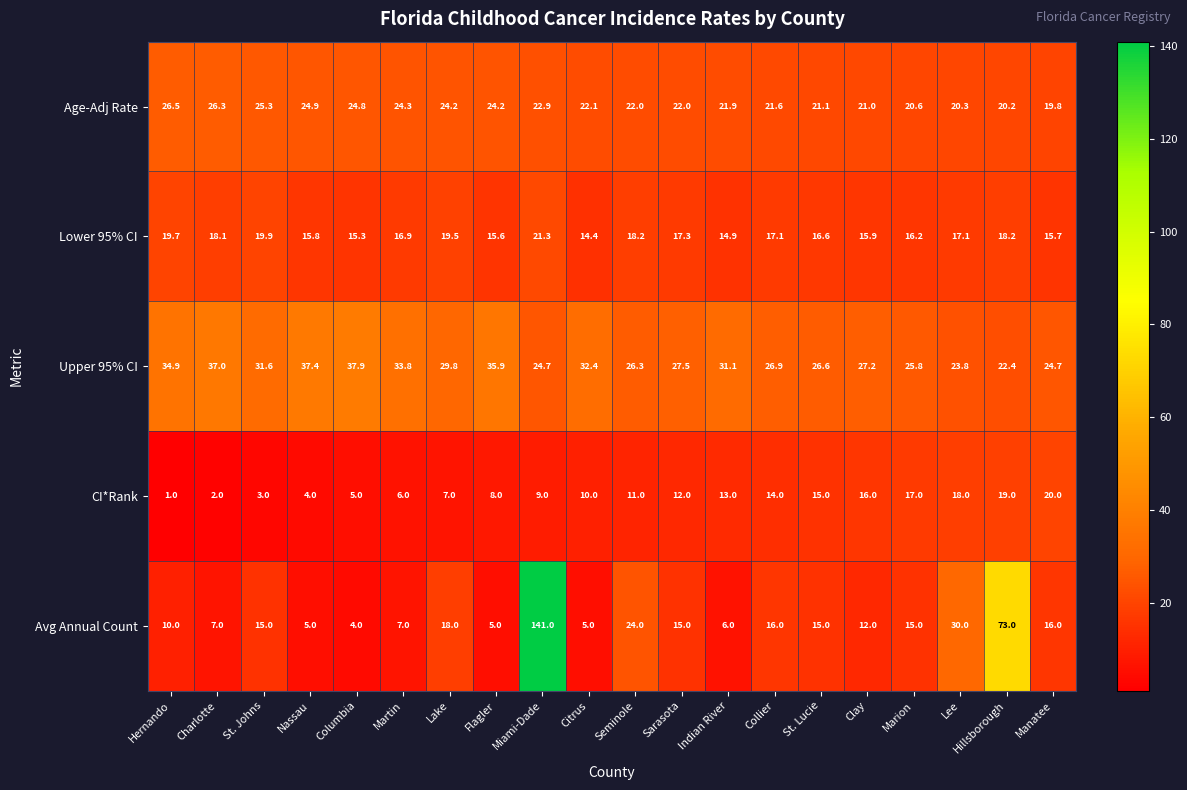

Between Hillsborough and Manatee, which series saw the biggest shift?

Avg Annual Count